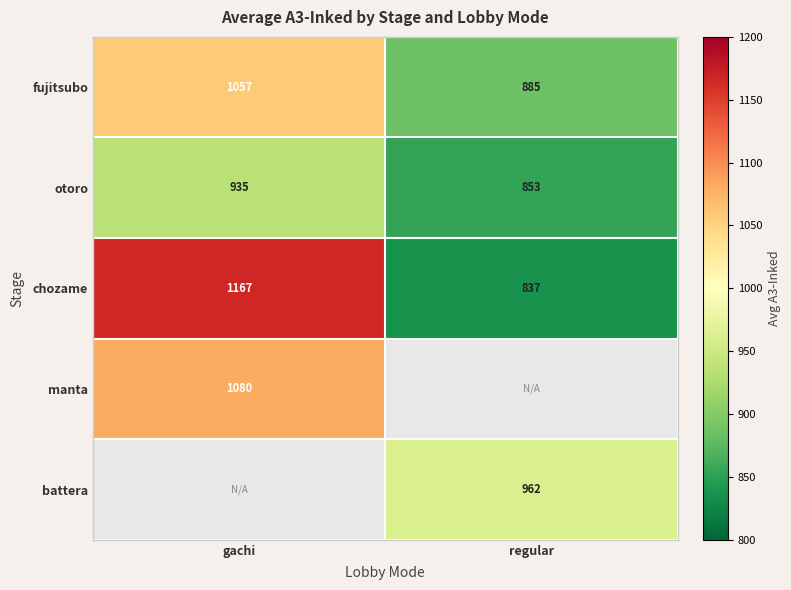

Which label corresponds to the smallest value in the chart?

regular